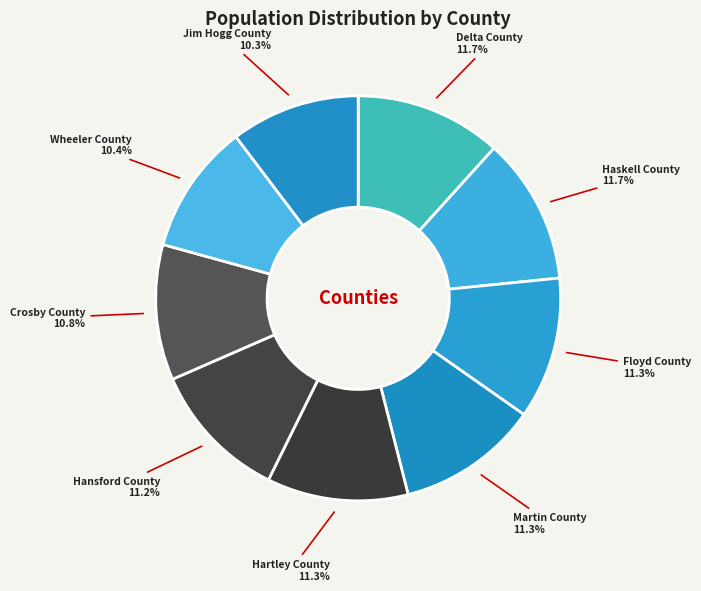

How many segments does this pie chart have?

9